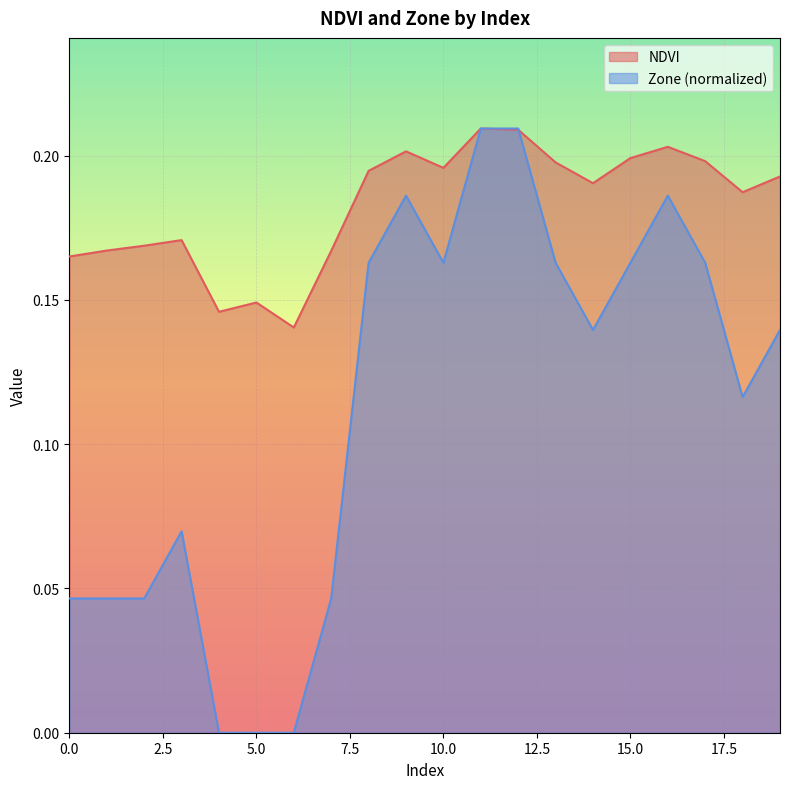

What is the sum of the NDVI values at 1 and 8?

0.4